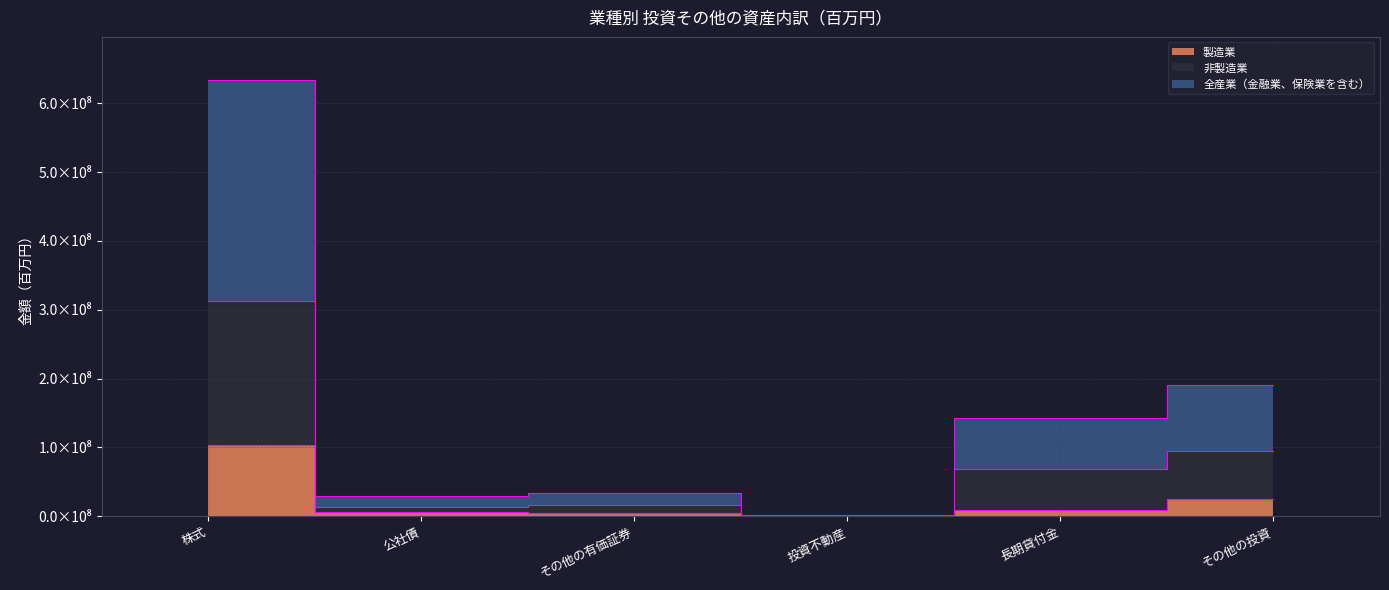

Where is 非製造業 nearest to the value 317308799?

その他の投資